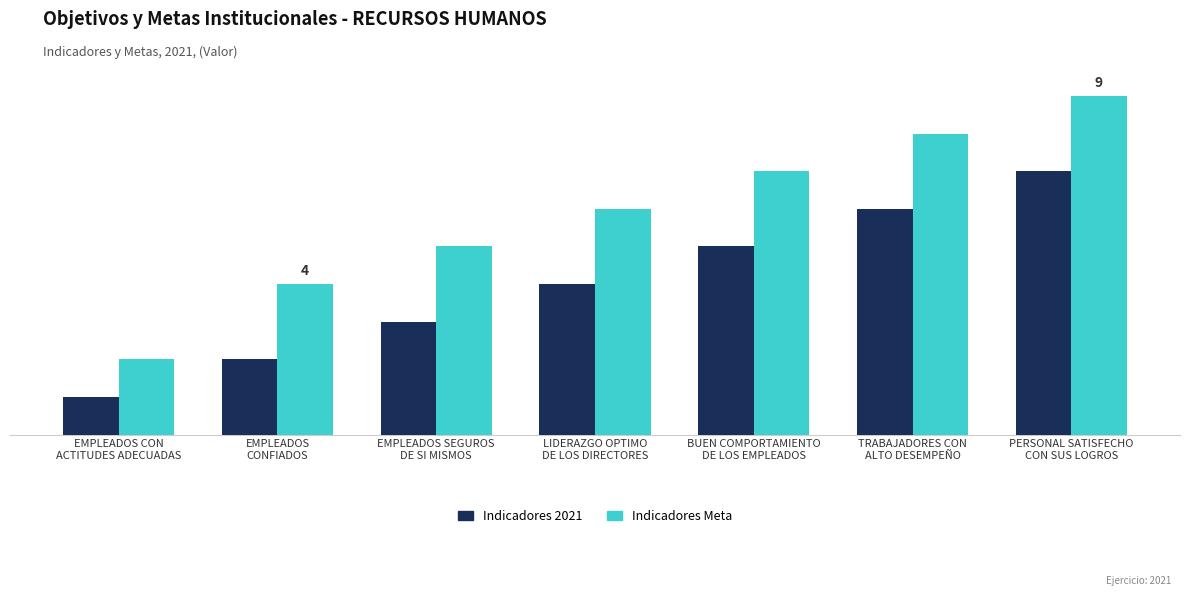

Does the chart contain stacked bars?

No